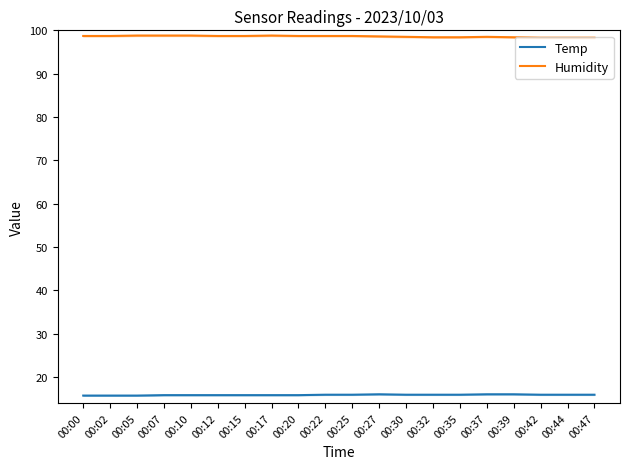

List the labels in order of Humidity value, smallest first.

00:42, 00:44, 00:47, 00:32, 00:35, 00:39, 00:30, 00:37, 00:27, 00:00, 00:02, 00:12, 00:15, 00:20, 00:22, 00:25, 00:05, 00:07, 00:10, 00:17